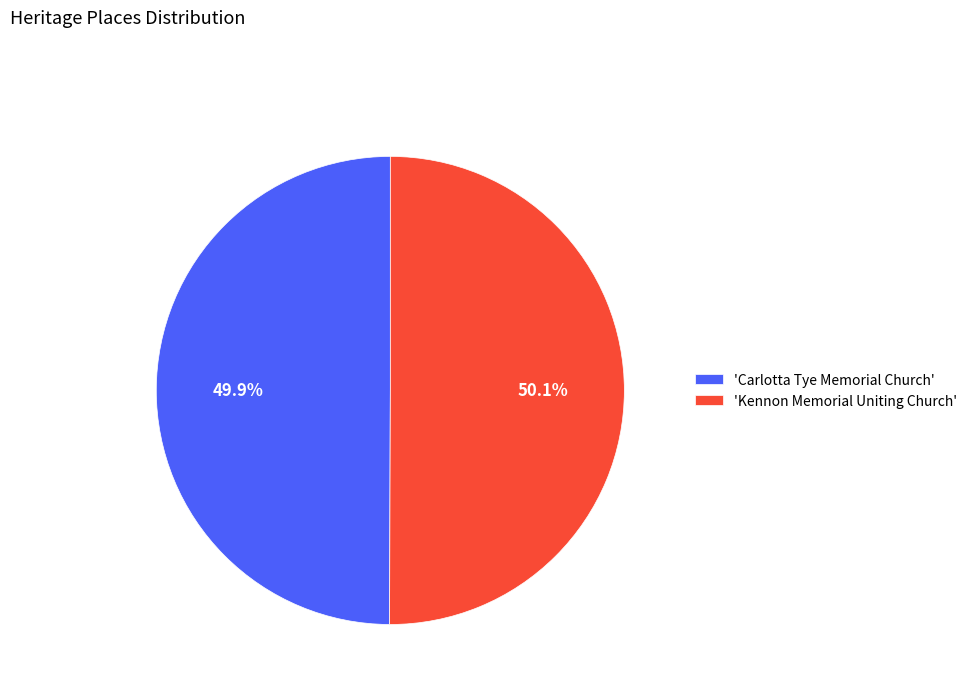

Approximately how many times larger is the value at 'Kennon Memorial Uniting Church' compared to 'Carlotta Tye Memorial Church'?

1.0